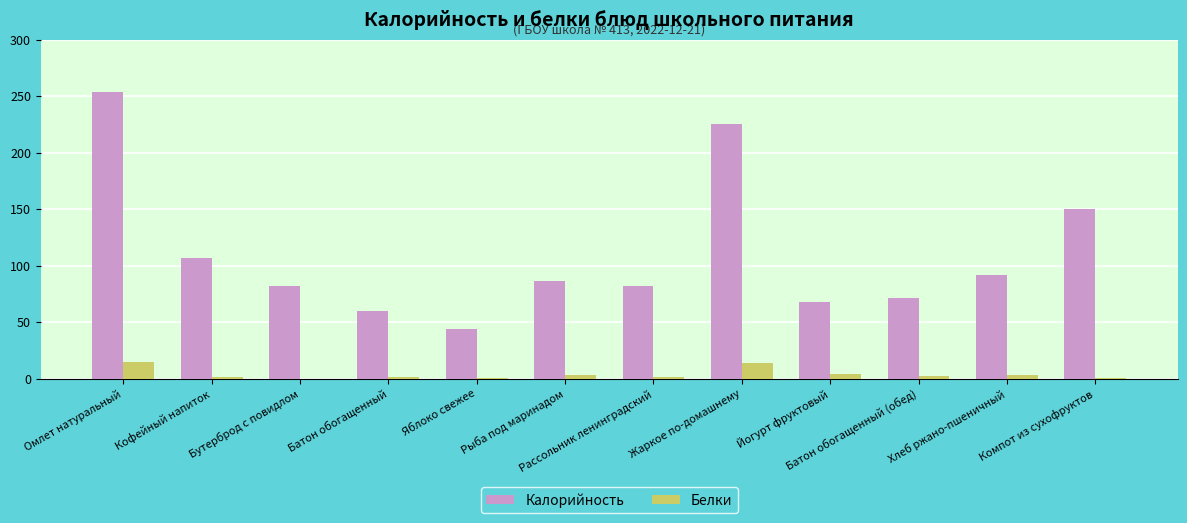

True or false: Белки has a value of 4.3 at Жаркое по-домашнему.

False